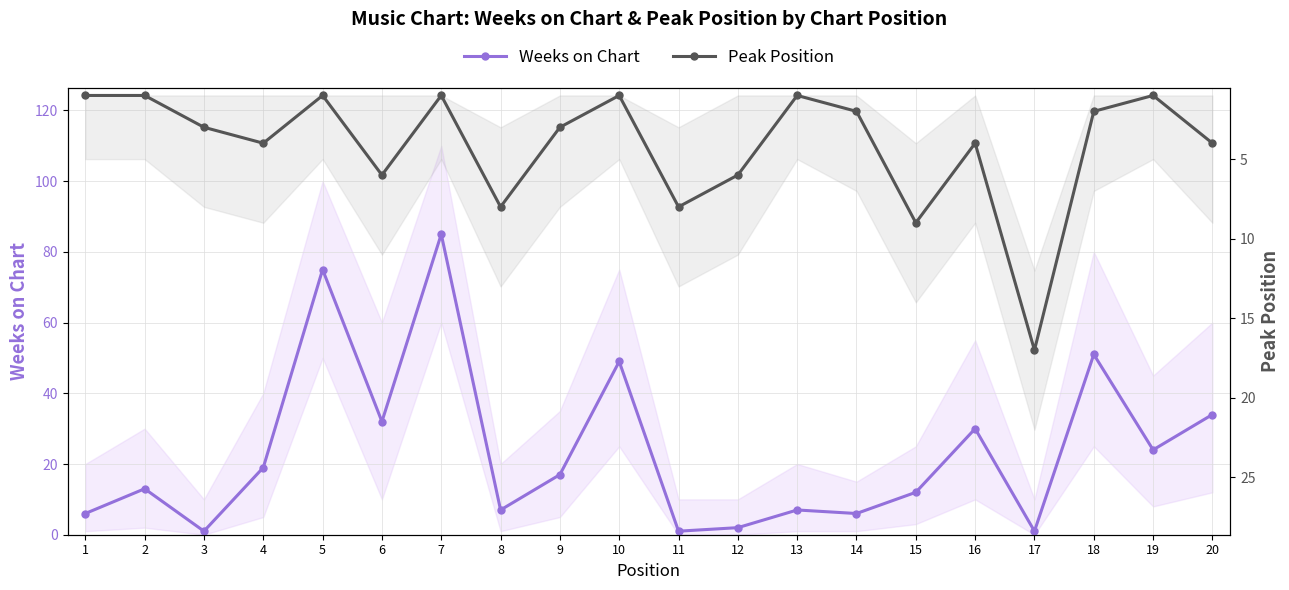

Where do Peak Position and Weeks on Chart first cross each other?

2 and 3